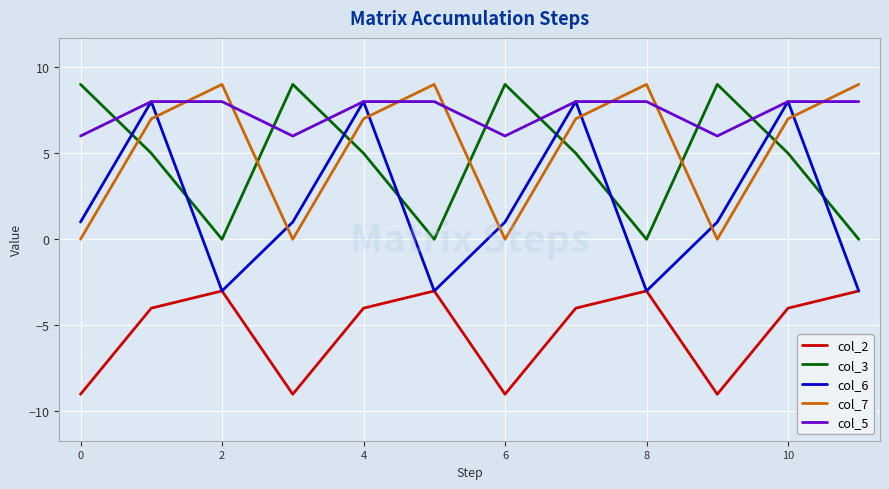

What is the minimum value shown in the chart?

-9